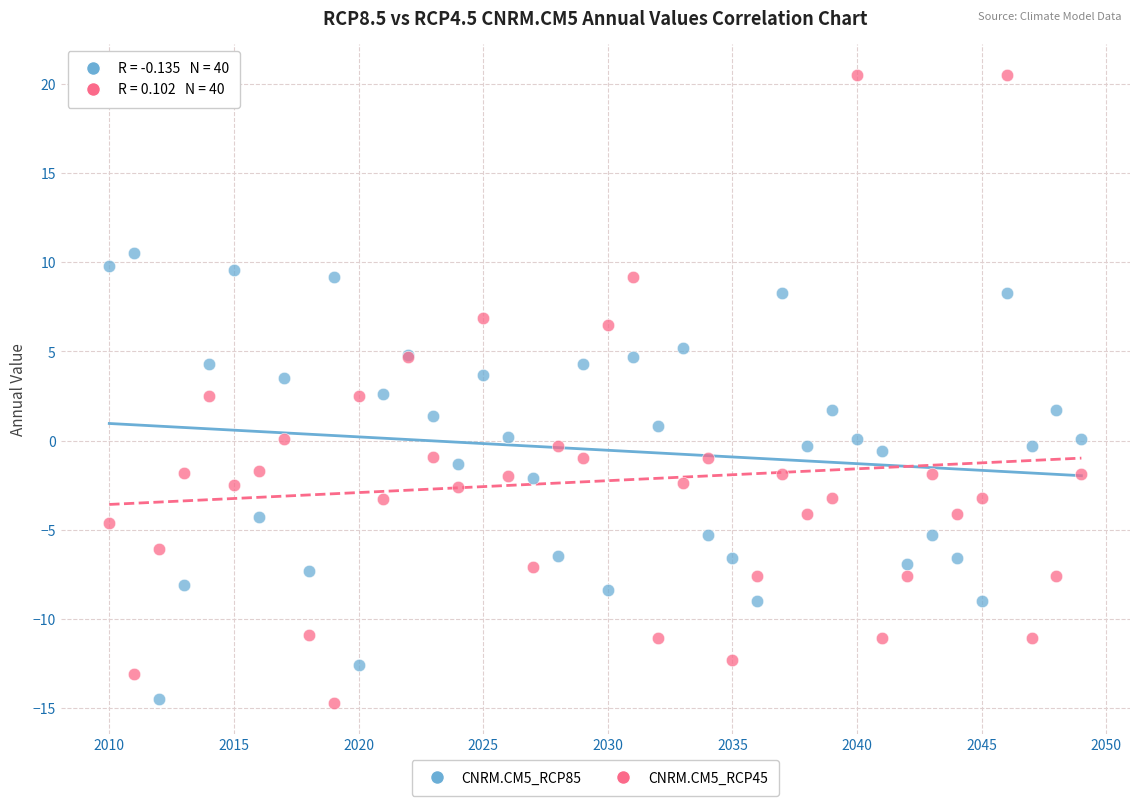

What is the X range (max minus min) for the scatter plot?

39.0